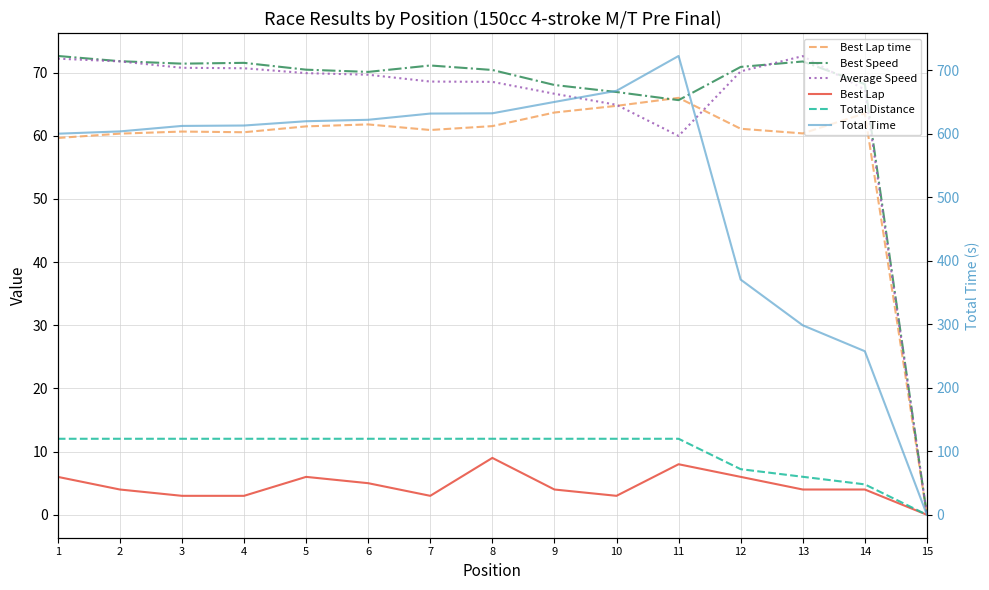

What is the difference between the second highest and second lowest values in the Total Time series?

409.9